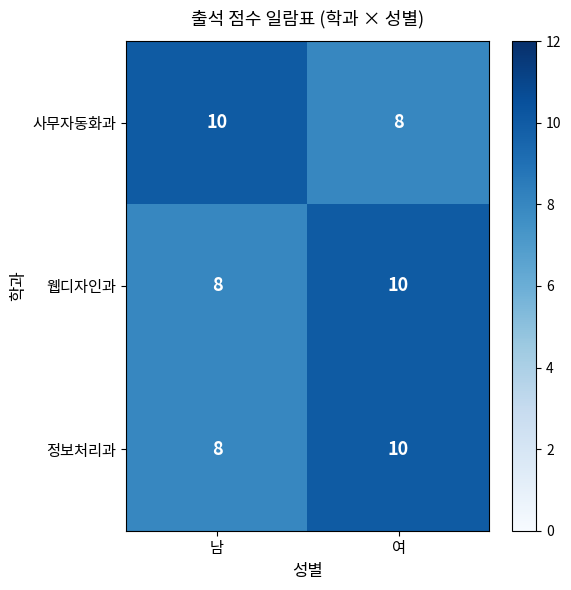

Reading left to right, transcribe all the data shown in this chart.

사무자동화과: 10	8
웹디자인과: 8	10
정보처리과: 8	10